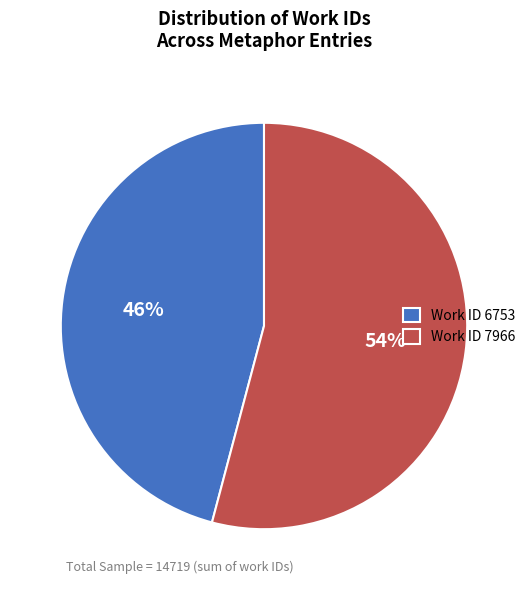

What percentage is the Work ID 7966 slice, to the nearest percent?

54%